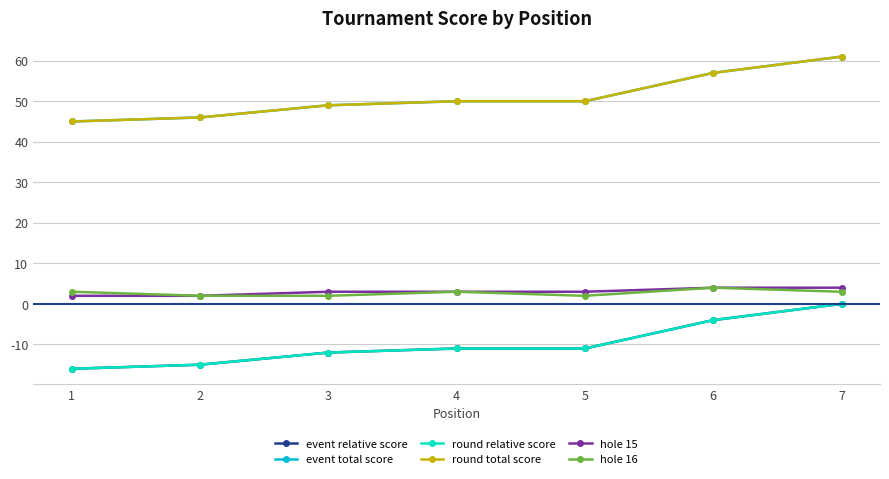

Does the chart have visible grid lines?

Yes